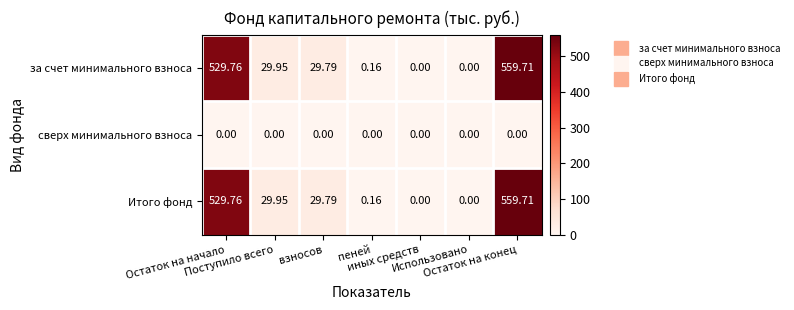

How many positive values does the Итого фонд series have?

5